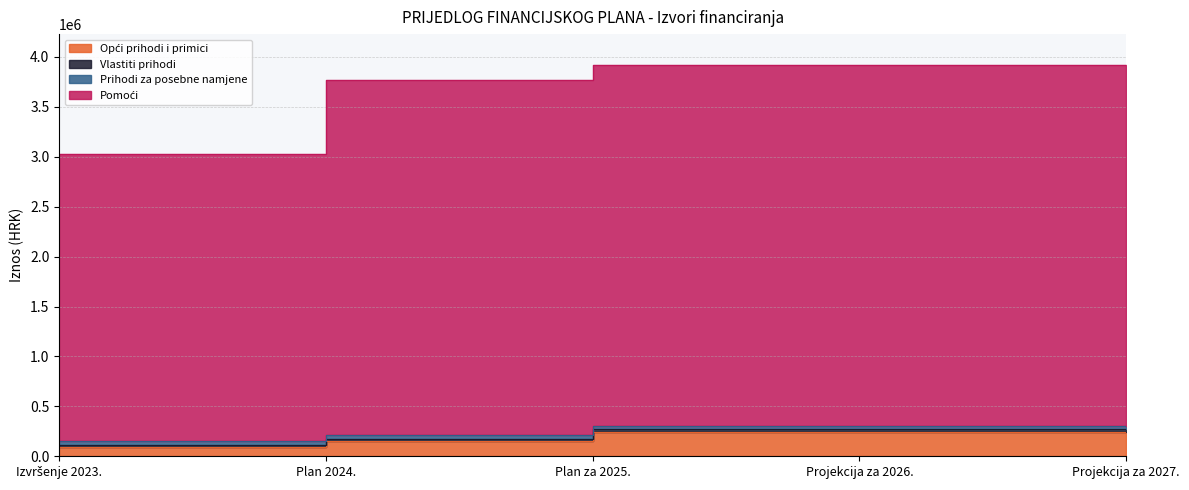

True or false: Vlastiti prihodi has a value of 1891466 at Plan 2024..

False